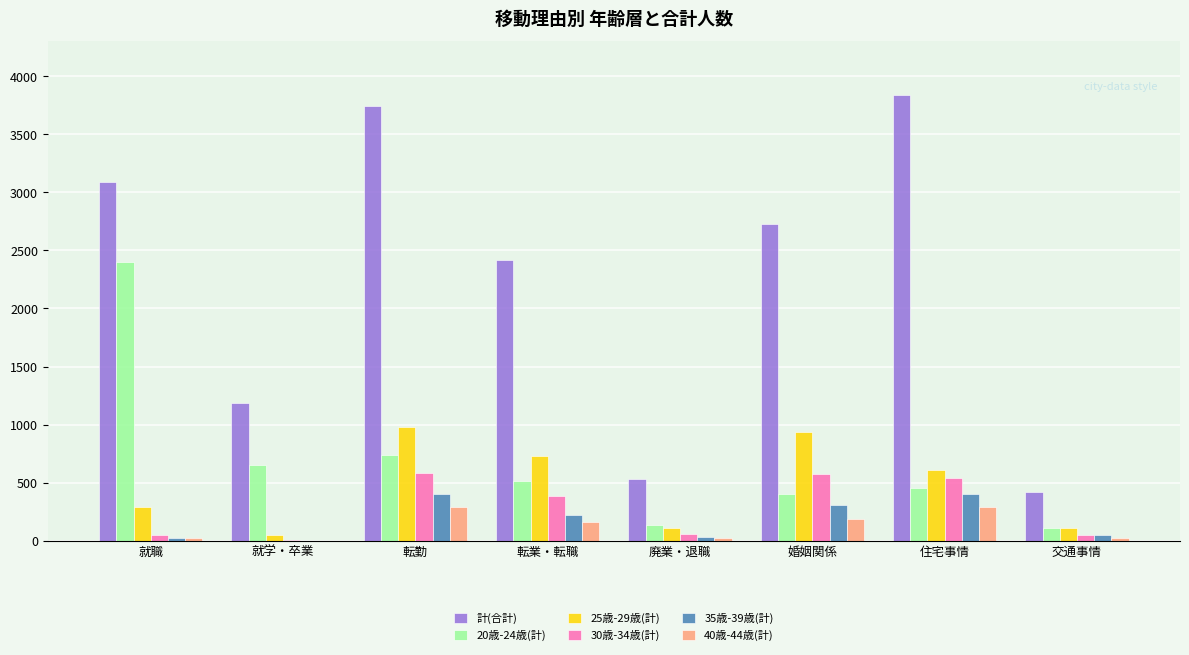

What is the greatest value displayed?

3842